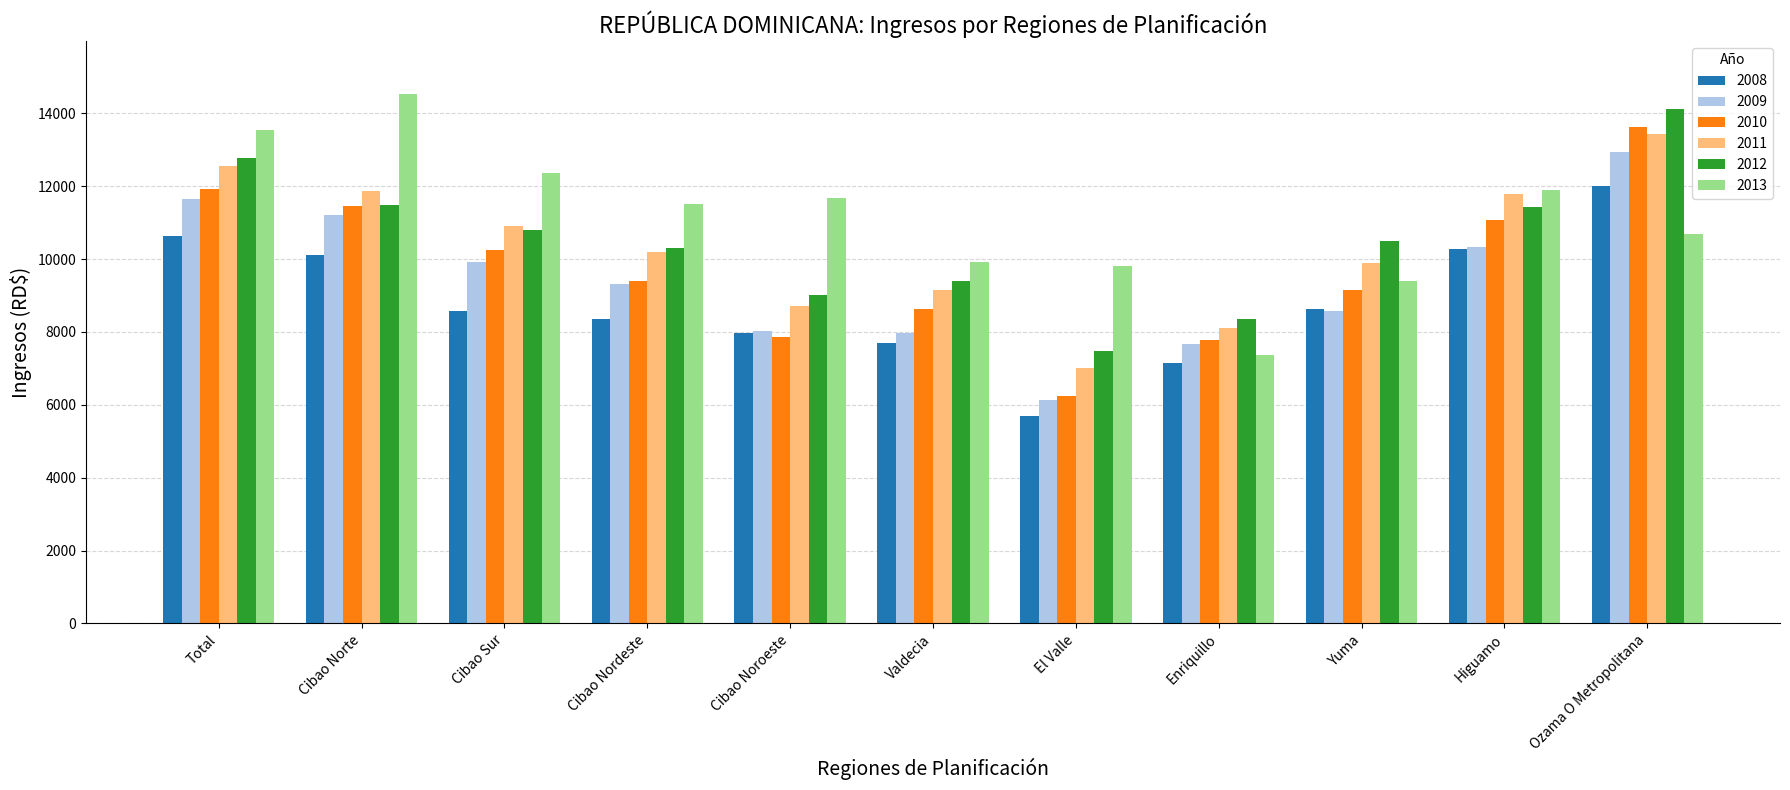

Is the value of 2013 at Yuma greater than the value of 2009 at Cibao Noroeste?

Yes